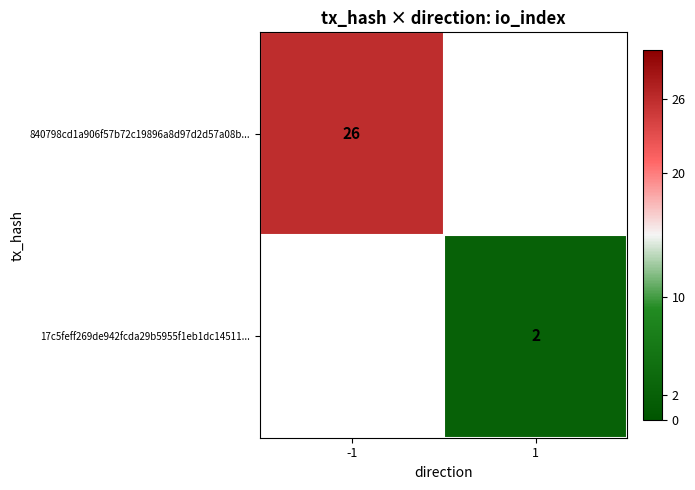

The value of 17c5feff269de942fcda29b5955f1eb1dc14511... at 1 is 2. True or false?

True